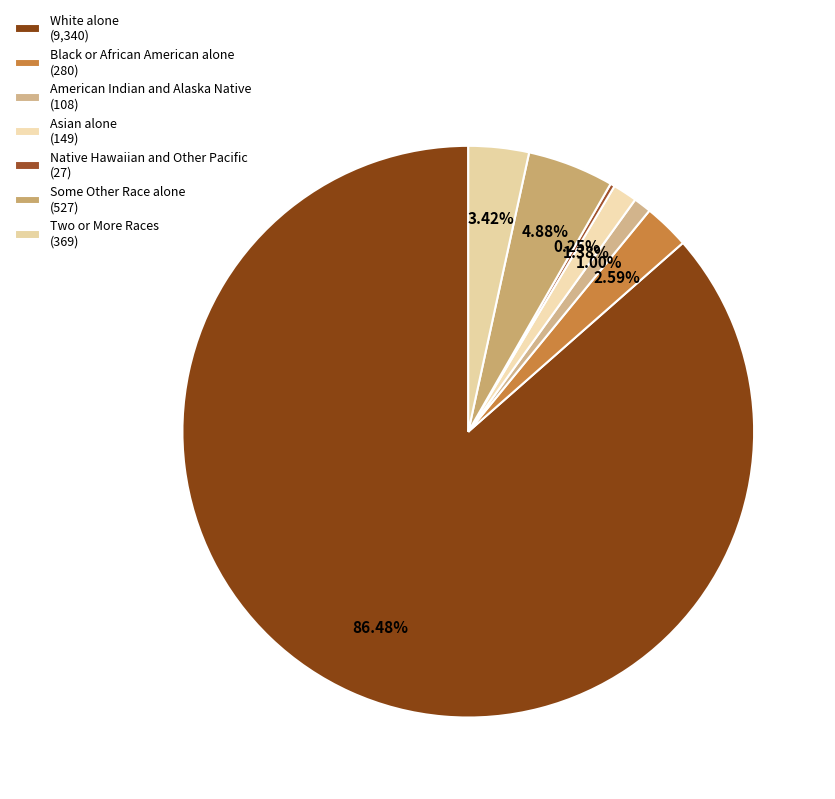

Count the number of slices in the pie.

7